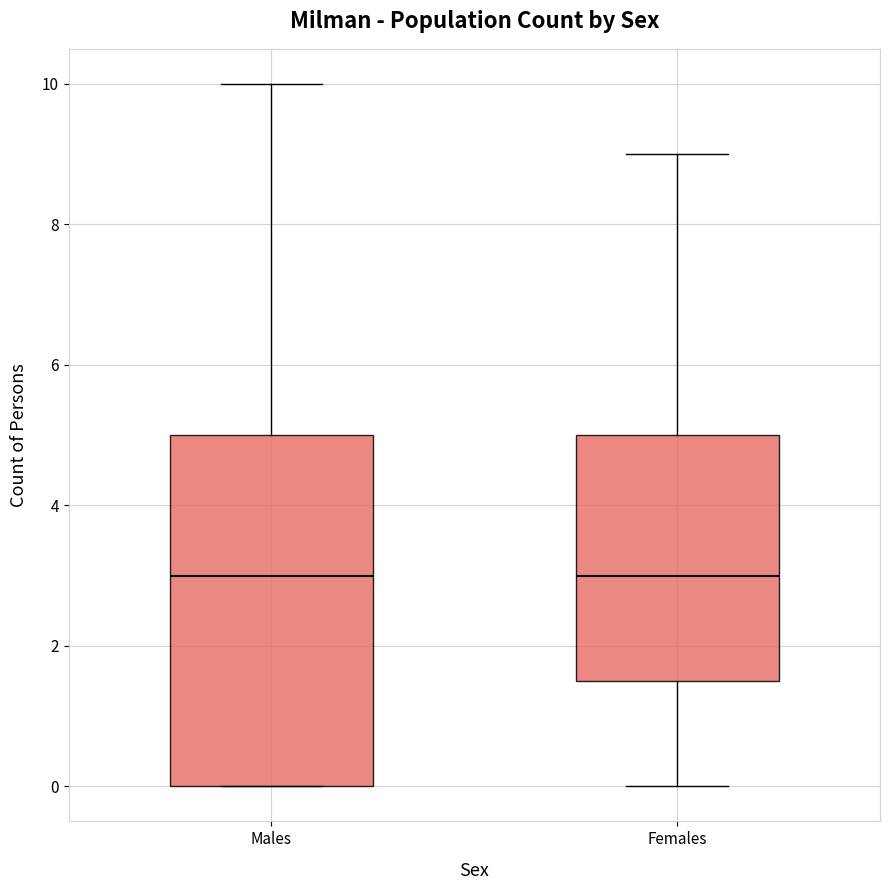

Comparing the boxes themselves (not the whiskers), which one is the tallest?

Males